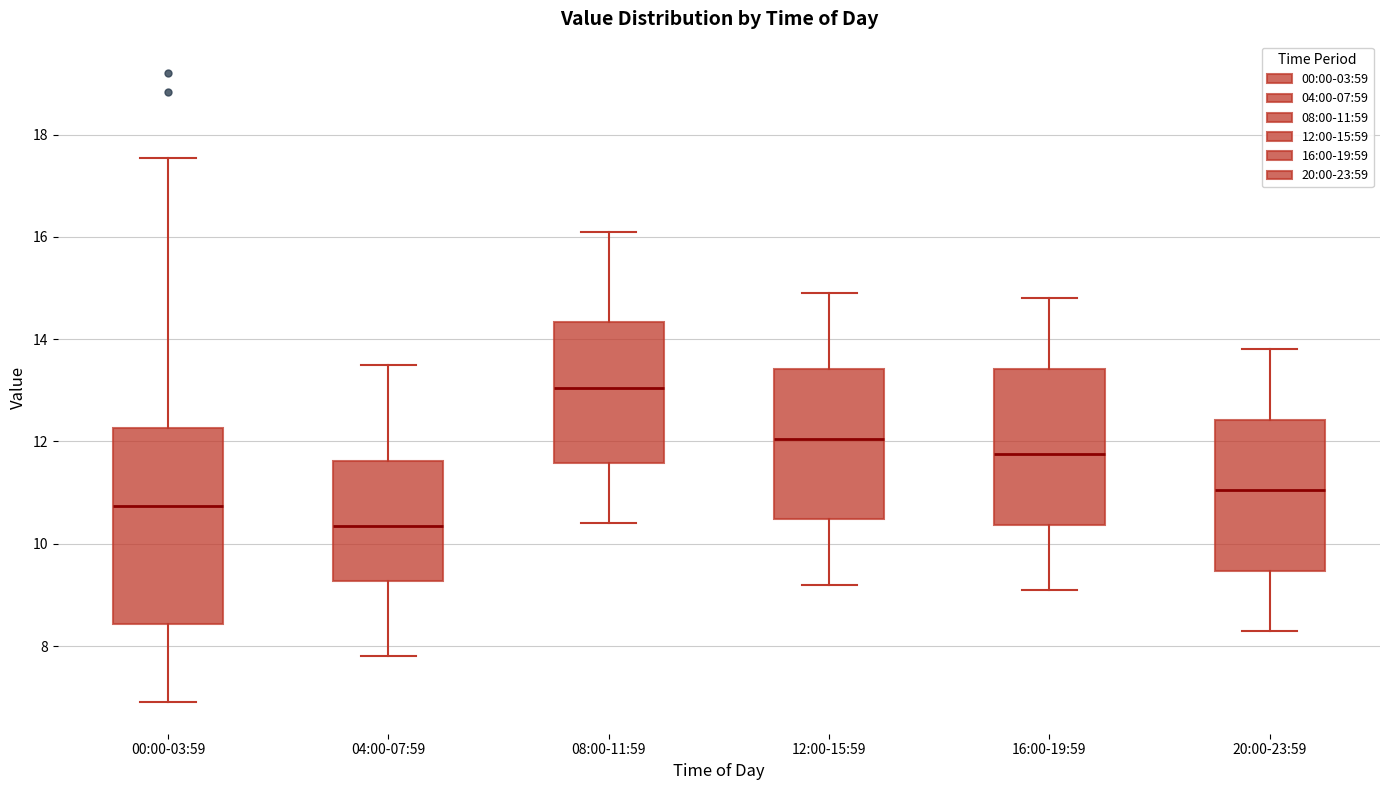

Which box's median line is the lowest?

04:00-07:59